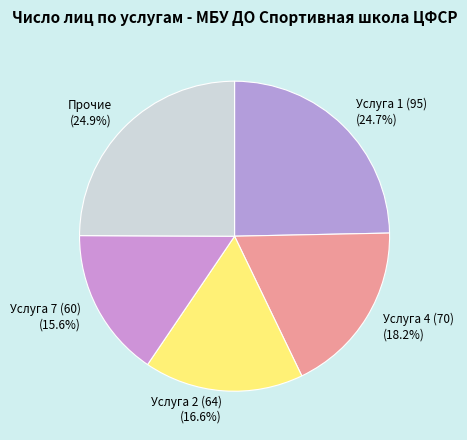

To the nearest percent, what is the average slice percentage?

20%